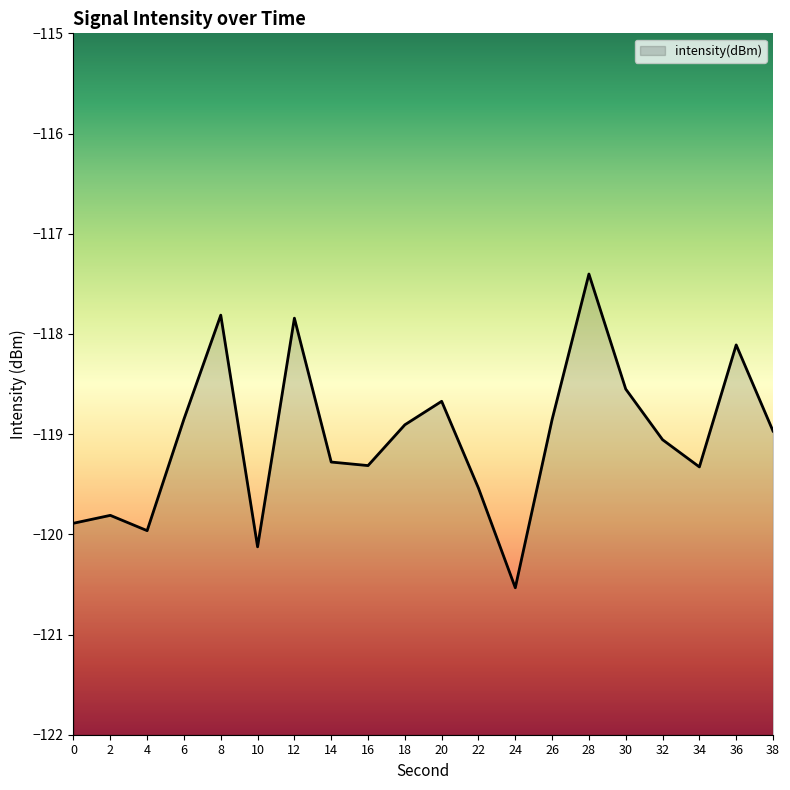

Where is the data nearest to the value -118?

36